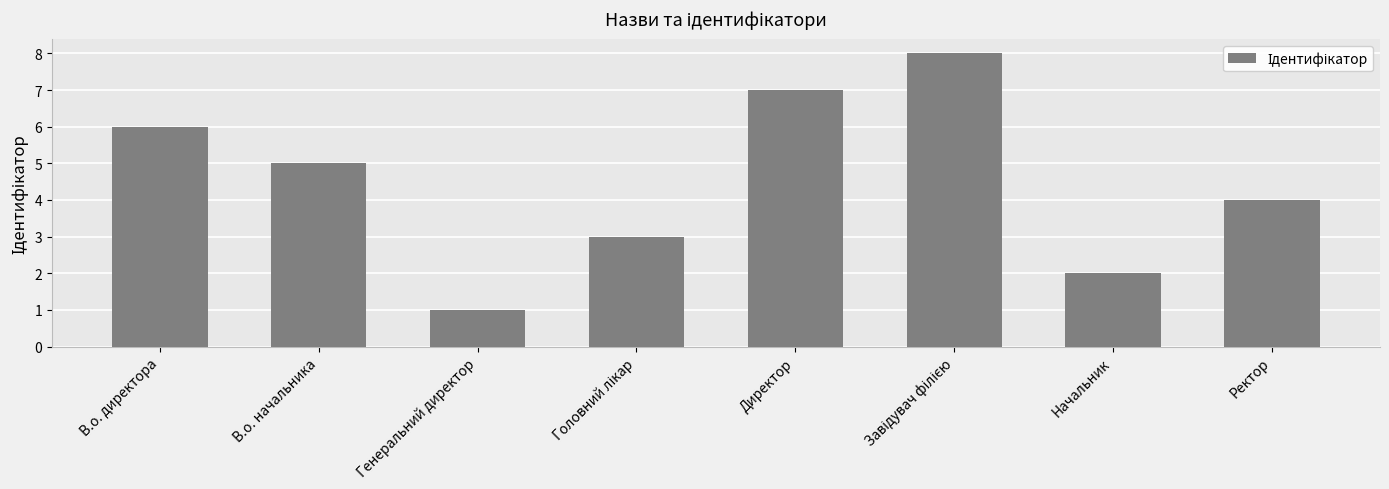

True or false: the data shows 1 at Начальник.

False